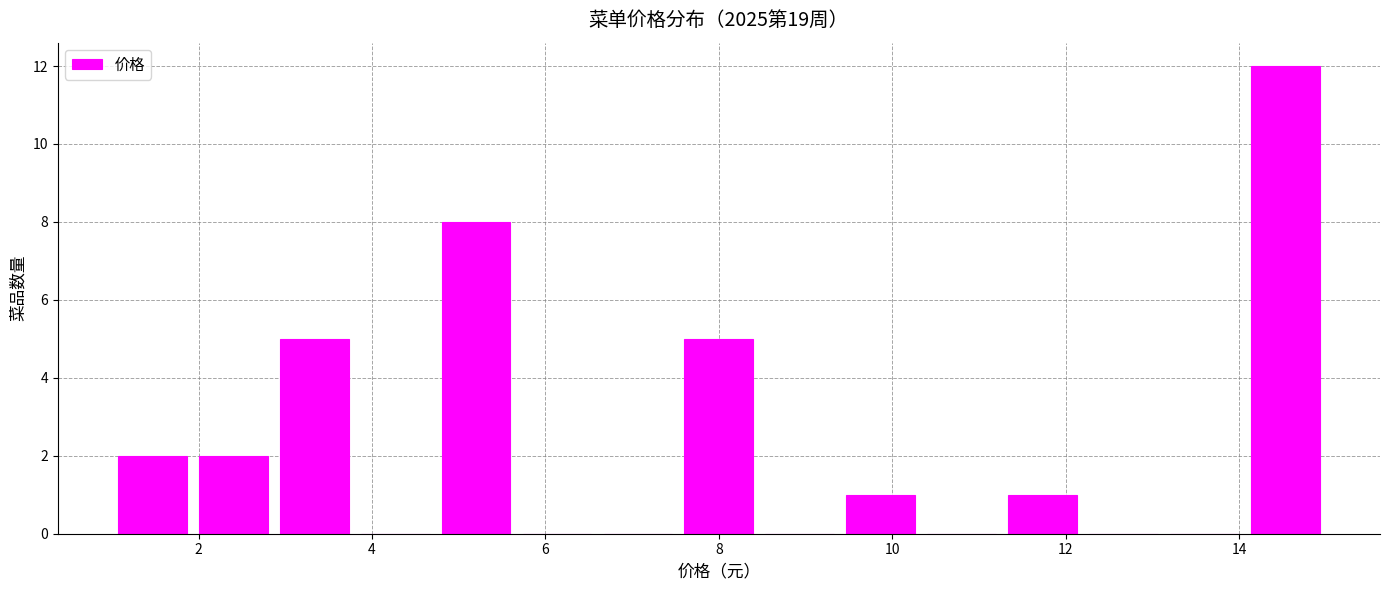

Reading left to right, transcribe this chart: for each bar, give the range it covers on the x-axis and its height. Neither the bar edges nor the heights are printed on the chart, so give them approximately, as read against the axes.

1.0 to 2.0: 2
2.0 to 2.8: 2
2.8 to 3.8: 5
3.8 to 4.8: 0
4.8 to 5.6: 8
5.6 to 6.6: 0
6.6 to 7.6: 0
7.6 to 8.4: 5
8.4 to 9.4: 0
9.4 to 10.4: 1
10.4 to 11.2: 0
11.2 to 12.2: 1
12.2 to 13.2: 0
13.2 to 14.0: 0
14.0 to 15.0: 12